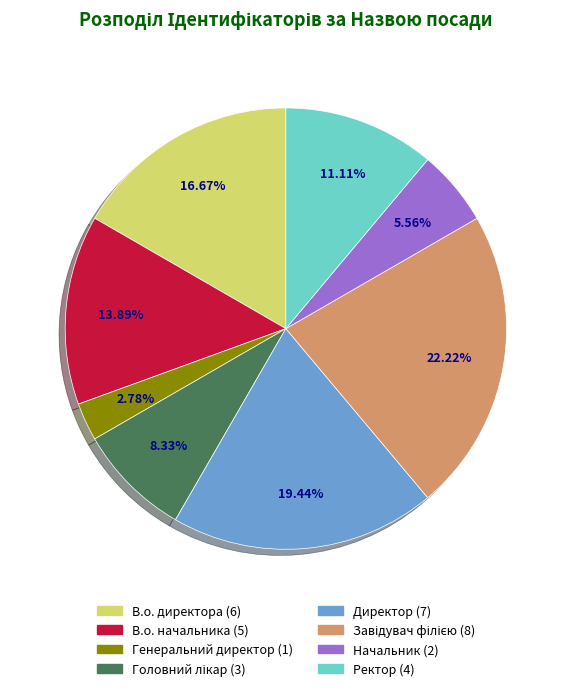

To the nearest percent, what portion does Начальник represent?

6%